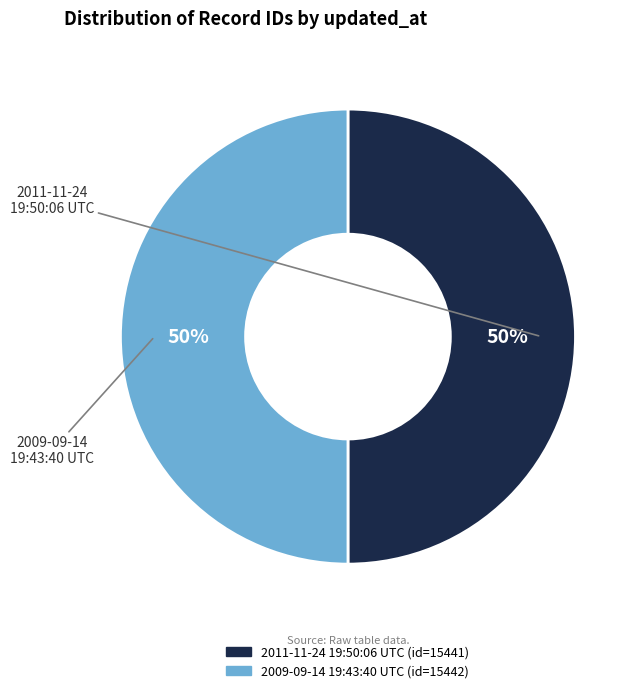

The 2011-11-24 19:50:06 UTC slice represents 43% of the pie. True or false?

False